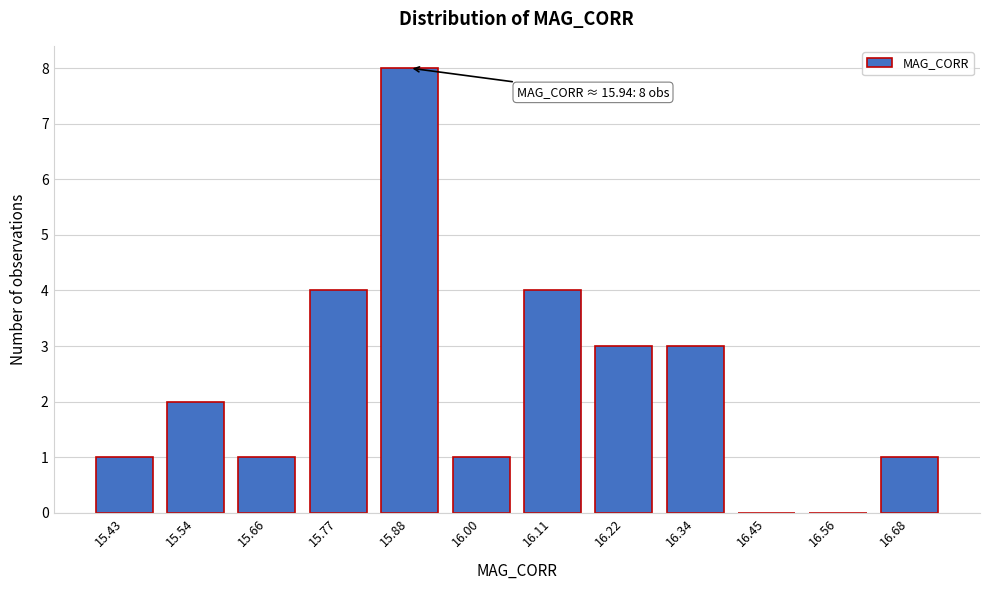

Reading left to right, what are all the values shown in this chart?

15.43=1	15.54=2	15.66=1	15.77=4	15.88=8	16.00=1	16.11=4	16.22=3	16.34=3	16.45=0	16.56=0	16.68=1